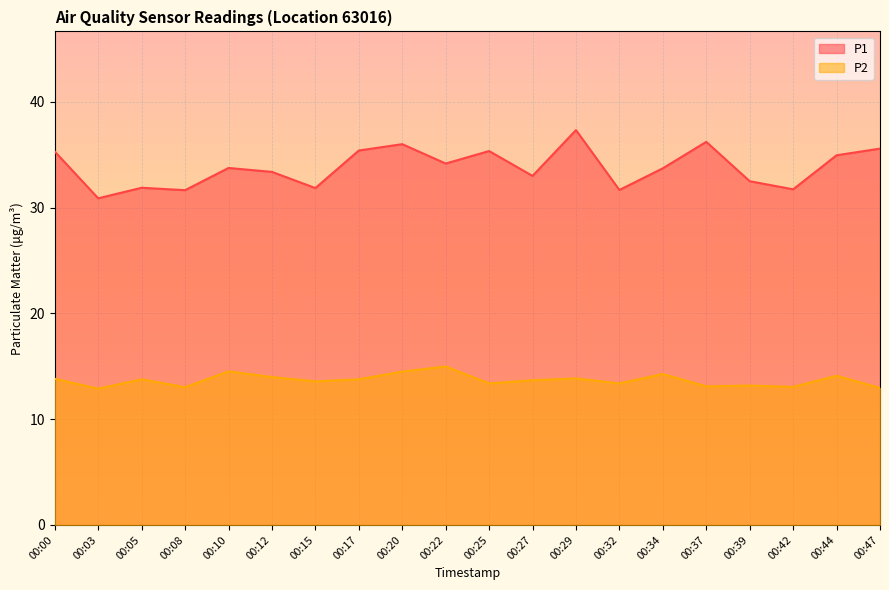

The value of P2 at 00:39 is 5.7. True or false?

False